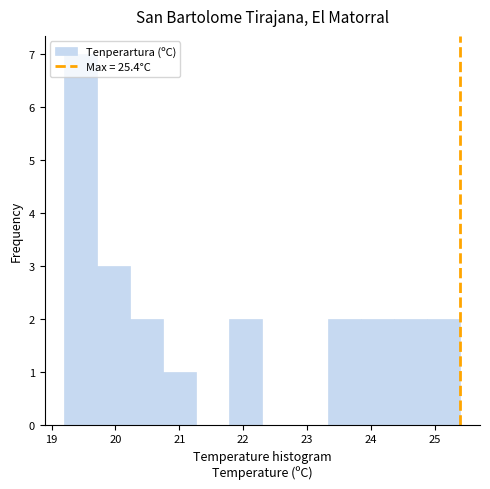

Reading left to right, transcribe this chart: for each bar, give the range it covers on the x-axis and its height. Neither the bar edges nor the heights are printed on the chart, so give them approximately, as read against the axes.

19.2 to 19.7: 7
19.7 to 20.2: 3
20.2 to 20.8: 2
20.8 to 21.3: 1
21.3 to 21.8: 0
21.8 to 22.3: 2
22.3 to 22.8: 0
22.8 to 23.3: 0
23.3 to 23.9: 2
23.9 to 24.4: 2
24.4 to 24.9: 2
24.9 to 25.4: 2